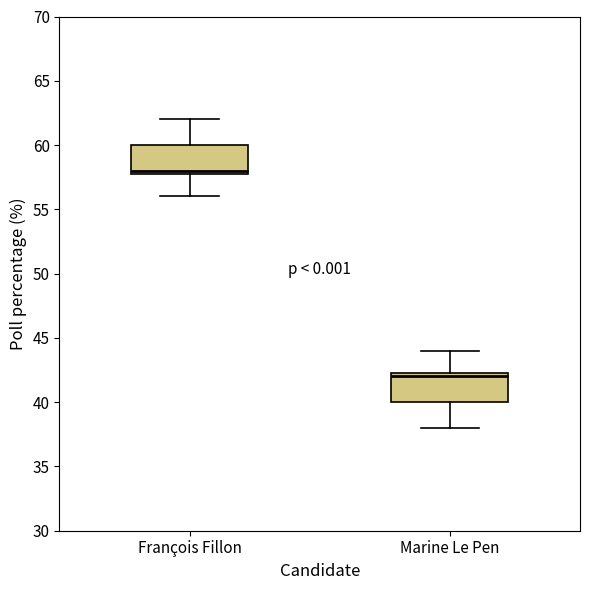

Which box's median line is the lowest?

Marine Le Pen